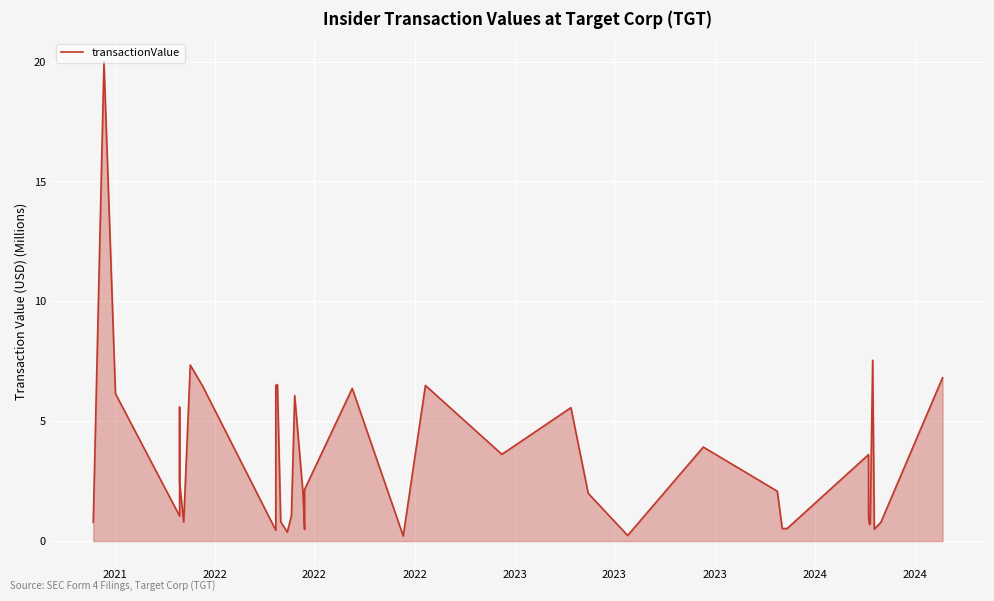

The chart shows a value of 1.3 at 2022. True or false?

False